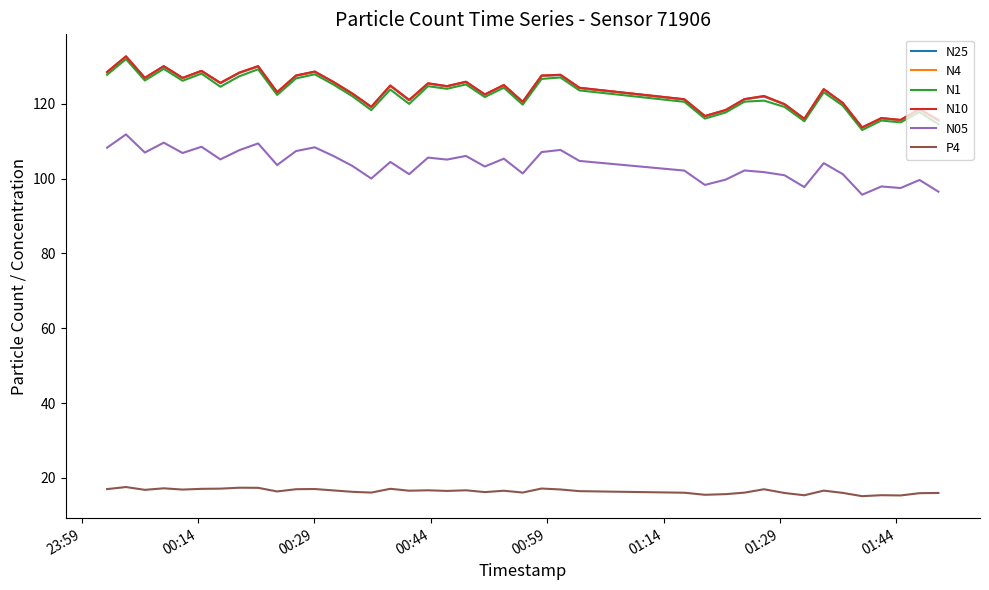

What is the highest value of the N4 series?

132.7